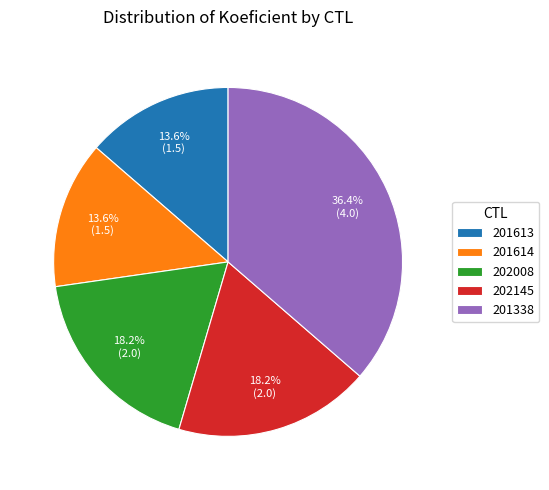

To the nearest percent, what portion does 201338 represent?

36%